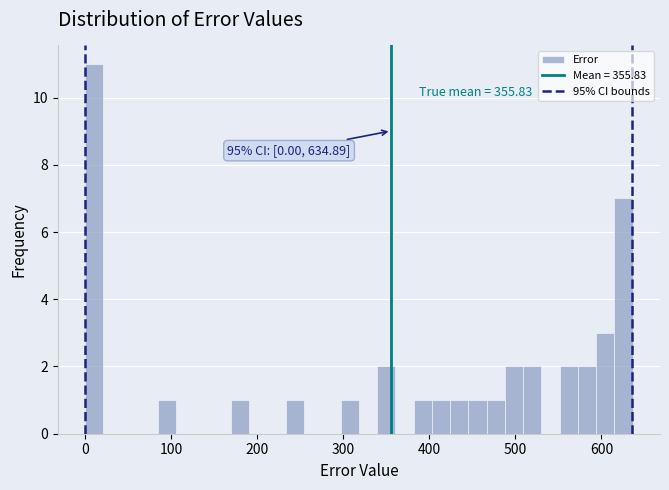

Read against the x-axis, roughly where is the centre of the tallest bar?

10